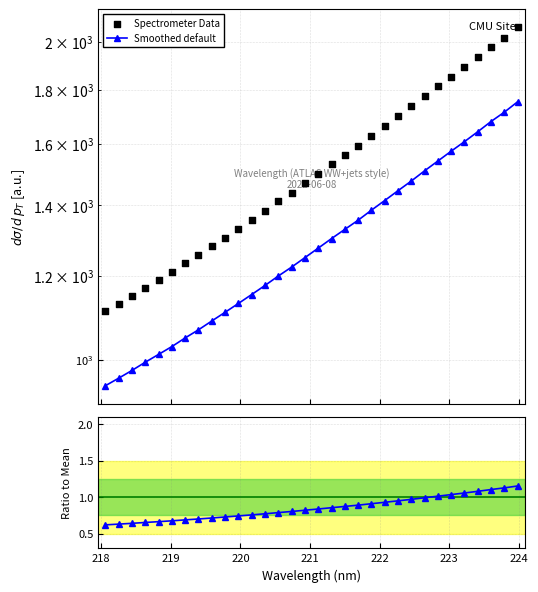

Is the value of Ratio to mean at 219 greater than the value of Spectrometer Data at 18?

No